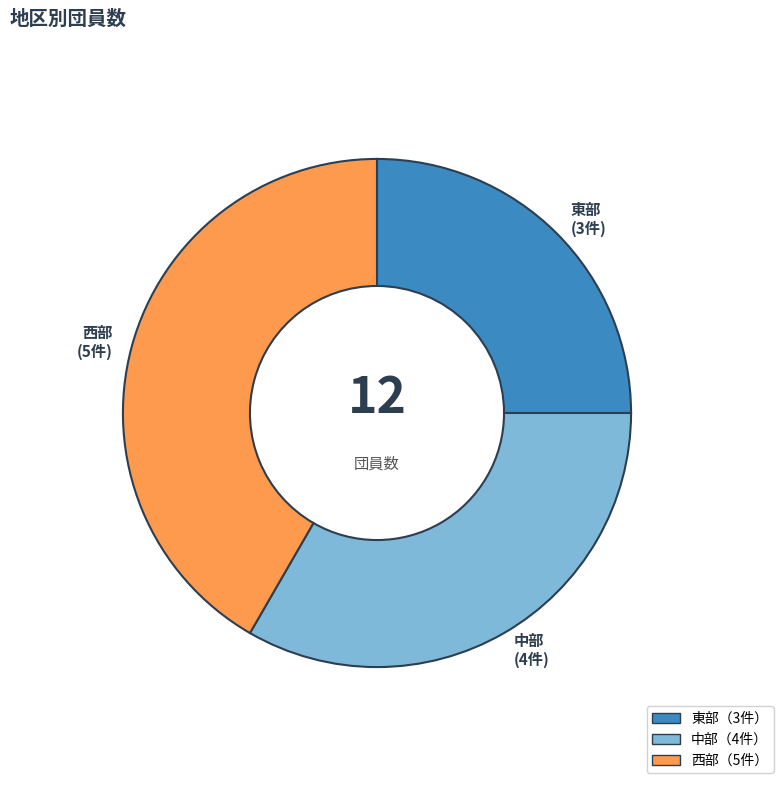

Is 中部 the majority of the pie?

No